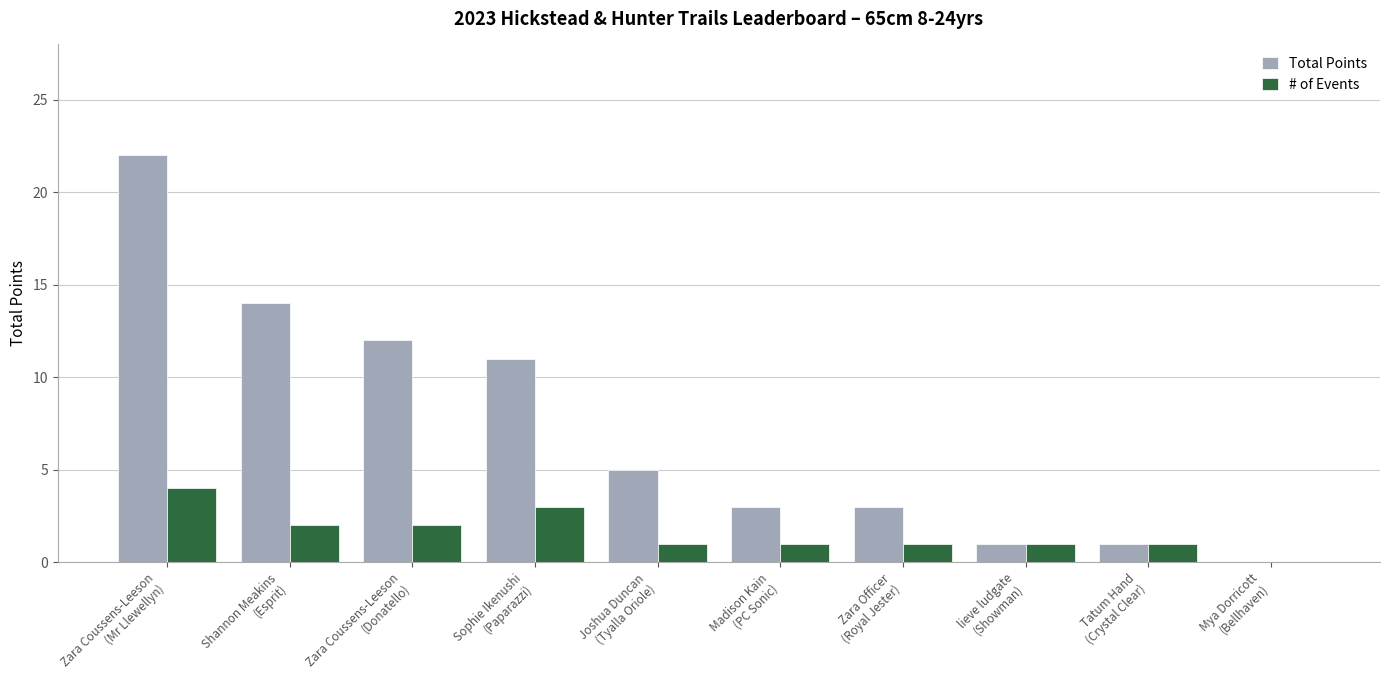

What is the maximum value shown in the chart?

22